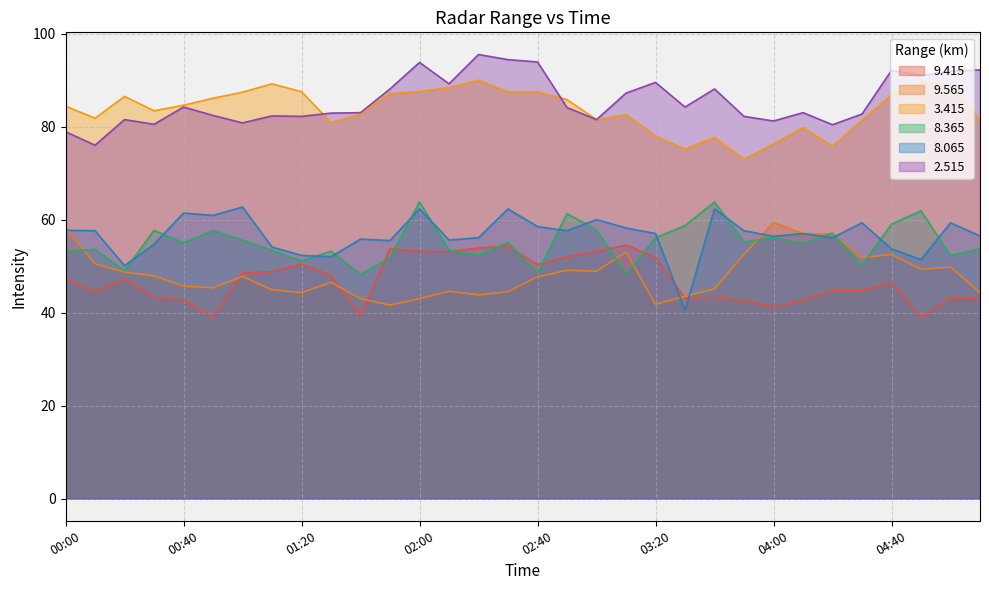

Reading right to left, transcribe all the data shown in this chart.

  9.415: 05:10=43.0	05:00=43.1	04:50=39.0	04:40=46.5	04:30=44.7	04:20=44.7	04:10=42.6	04:00=41.2	03:50=42.6	03:40=43.2	03:30=43.1	03:20=51.9	03:10=54.5	03:00=53.2	02:50=52.0	02:40=50.3	02:30=54.3	02:20=53.9	02:10=53.1	02:00=53.2	01:50=53.8	01:40=39.3	01:30=48.0	01:20=50.4	01:10=48.8	01:00=48.5	00:50=39.0	00:40=42.7	00:30=43.2	00:20=47.3	00:10=44.4	00:00=47.3
  9.565: 05:10=44.3	05:00=49.8	04:50=49.3	04:40=52.5	04:30=51.8	04:20=56.9	04:10=57.0	04:00=59.4	03:50=52.5	03:40=45.1	03:30=43.5	03:20=41.8	03:10=53.0	03:00=48.9	02:50=49.1	02:40=47.7	02:30=44.5	02:20=43.8	02:10=44.6	02:00=43.0	01:50=41.6	01:40=43.0	01:30=46.5	01:20=44.3	01:10=44.9	01:00=47.8	00:50=45.3	00:40=45.7	00:30=47.9	00:20=48.7	00:10=50.5	00:00=58.3
  3.415: 05:10=81.4	05:00=88.9	04:50=89.5	04:40=86.8	04:30=81.4	04:20=75.8	04:10=79.8	04:00=76.3	03:50=73.0	03:40=77.7	03:30=75.2	03:20=78.0	03:10=82.6	03:00=81.5	02:50=85.8	02:40=87.5	02:30=87.5	02:20=90.0	02:10=88.4	02:00=87.6	01:50=87.1	01:40=82.7	01:30=80.9	01:20=87.5	01:10=89.2	01:00=87.4	00:50=86.1	00:40=84.6	00:30=83.4	00:20=86.5	00:10=81.8	00:00=84.4
  8.365: 05:10=53.7	05:00=52.3	04:50=61.9	04:40=59.0	04:30=50.2	04:20=57.1	04:10=54.9	04:00=56.1	03:50=55.2	03:40=63.8	03:30=58.7	03:20=56.1	03:10=48.2	03:00=57.8	02:50=61.3	02:40=48.5	02:30=55.1	02:20=52.3	02:10=53.4	02:00=63.8	01:50=51.8	01:40=48.2	01:30=53.2	01:20=51.1	01:10=53.4	01:00=55.6	00:50=57.6	00:40=55.0	00:30=57.7	00:20=49.0	00:10=53.6	00:00=53.2
  8.065: 05:10=56.5	05:00=59.3	04:50=51.4	04:40=53.7	04:30=59.3	04:20=56.1	04:10=57.0	04:00=56.4	03:50=57.6	03:40=62.3	03:30=40.5	03:20=57.0	03:10=58.2	03:00=60.0	02:50=57.6	02:40=58.5	02:30=62.3	02:20=56.1	02:10=55.6	02:00=62.3	01:50=55.5	01:40=55.8	01:30=52.0	01:20=52.3	01:10=54.1	01:00=62.7	00:50=60.9	00:40=61.4	00:30=54.7	00:20=50.1	00:10=57.6	00:00=57.7
  2.515: 05:10=92.2	05:00=91.9	04:50=91.0	04:40=92.1	04:30=82.7	04:20=80.4	04:10=83.0	04:00=81.2	03:50=82.2	03:40=88.1	03:30=84.2	03:20=89.5	03:10=87.2	03:00=81.5	02:50=84.1	02:40=93.9	02:30=94.4	02:20=95.5	02:10=89.2	02:00=93.8	01:50=88.1	01:40=83.0	01:30=82.9	01:20=82.2	01:10=82.3	01:00=80.8	00:50=82.4	00:40=84.2	00:30=80.5	00:20=81.5	00:10=76.0	00:00=78.9